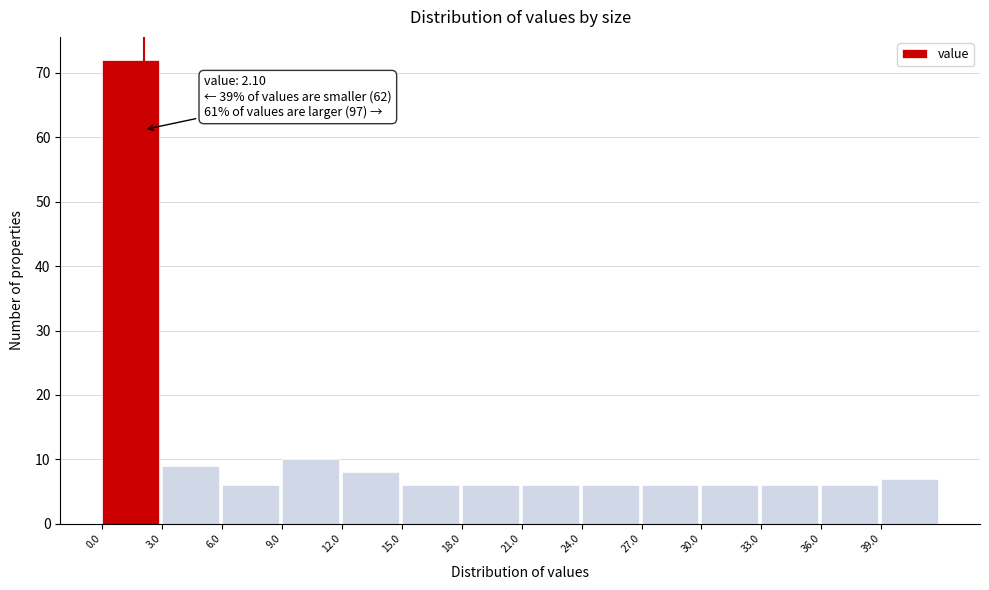

Which range on the x-axis has the tallest bar?

0 to 3